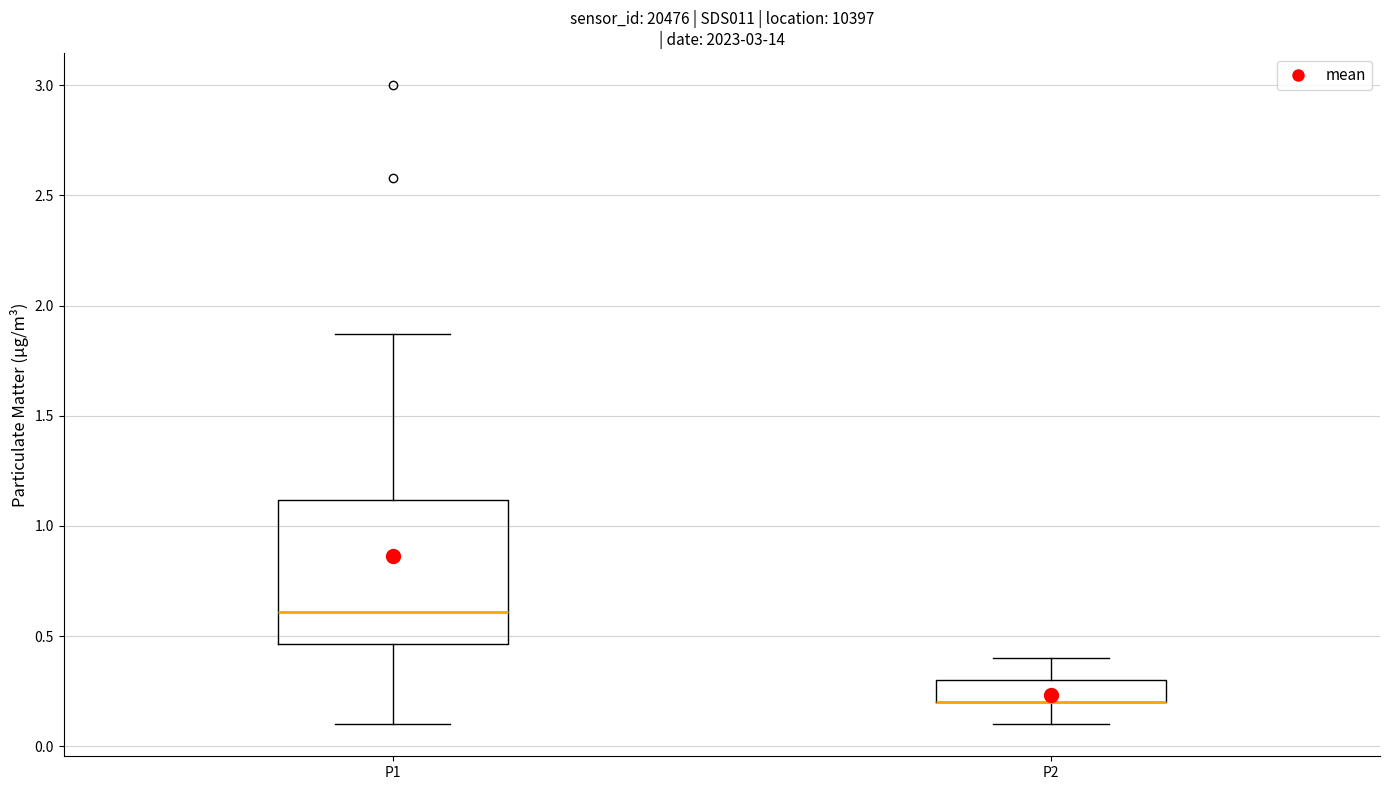

Reading left to right, transcribe this box plot: for each box, give where its median line is, the range the box spans, and where its two whiskers end, as read against the y-axis. The values are not printed on the chart, so give them approximately, as read against the axis.

P1: median 0.60, box 0.45 to 1.10, whiskers 0.10 to 1.85
P2: median 0.20 (drawn on the box's lower edge), box 0.20 to 0.30, whiskers 0.10 to 0.40